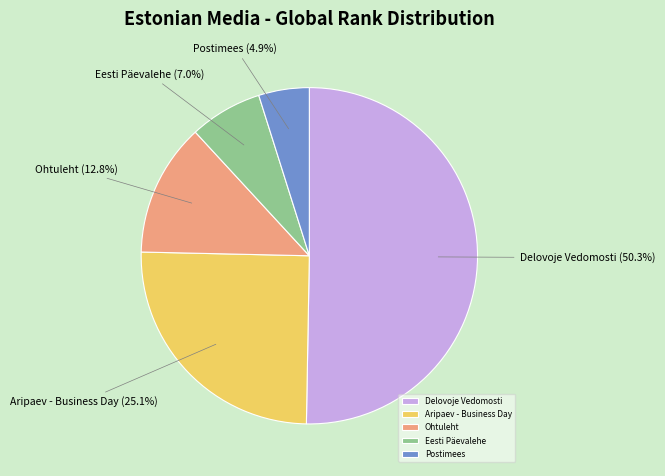

What percentage is NOT represented by Ohtuleht?

87.2%